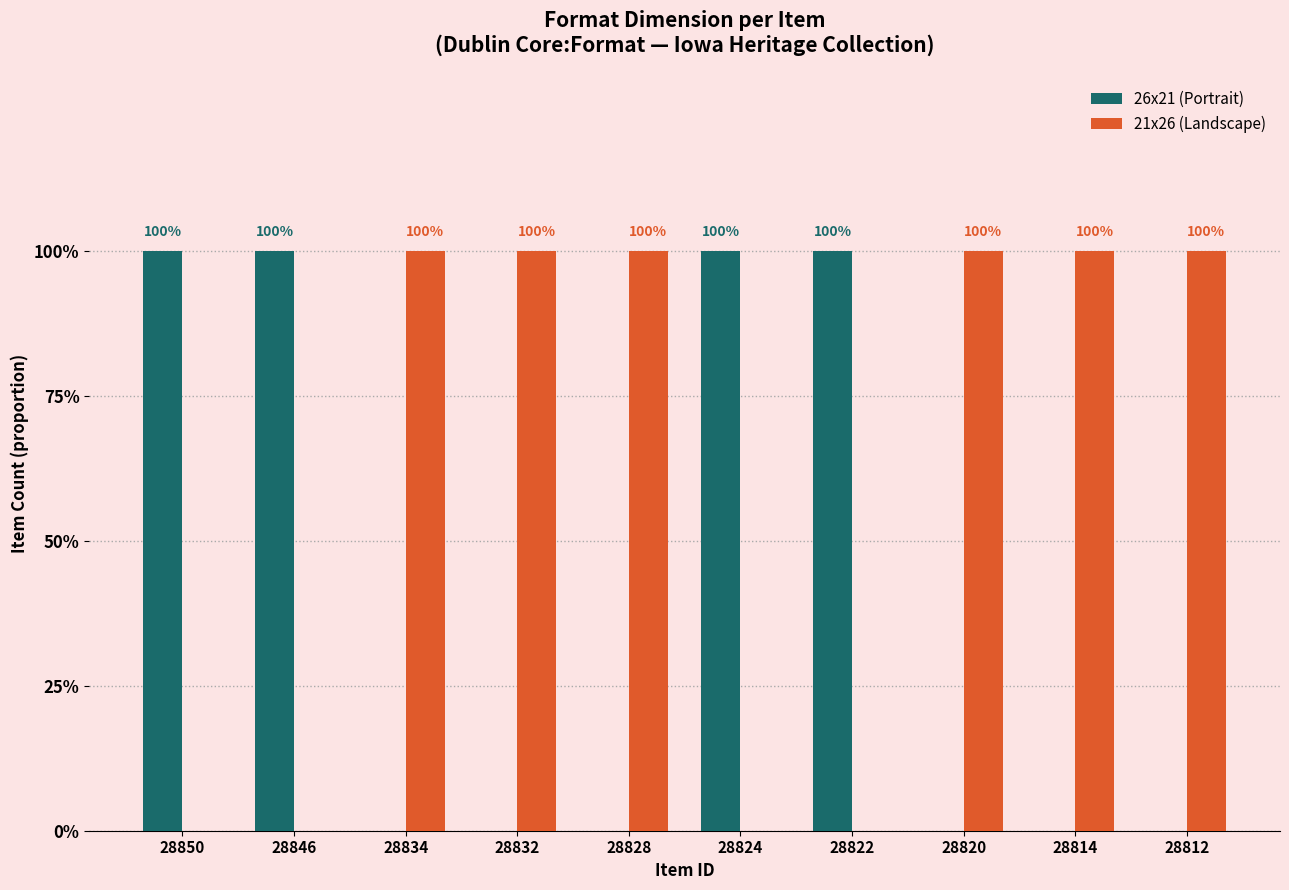

Reading left to right, extract all data points from this chart.

26x21 (Portrait): 28850=1	28846=1	28834=0	28832=0	28828=0	28824=1	28822=1	28820=0	28814=0	28812=0
21x26 (Landscape): 28850=0	28846=0	28834=1	28832=1	28828=1	28824=0	28822=0	28820=1	28814=1	28812=1